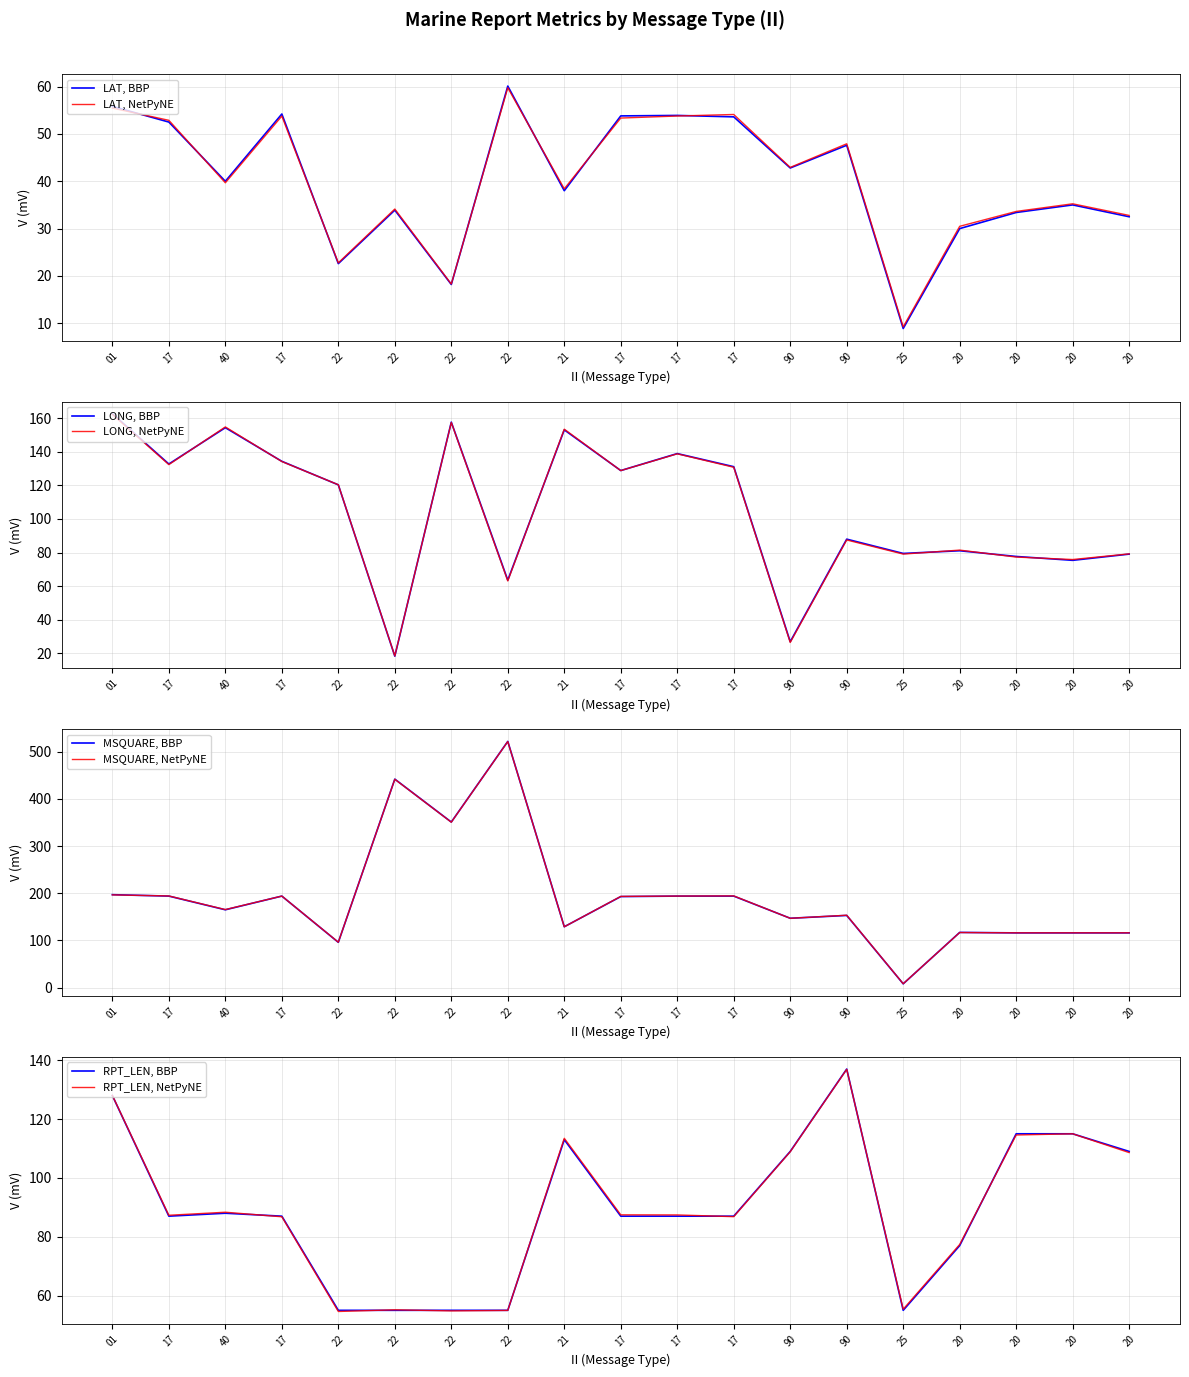

Does the chart display data point markers on the line(s)?

No